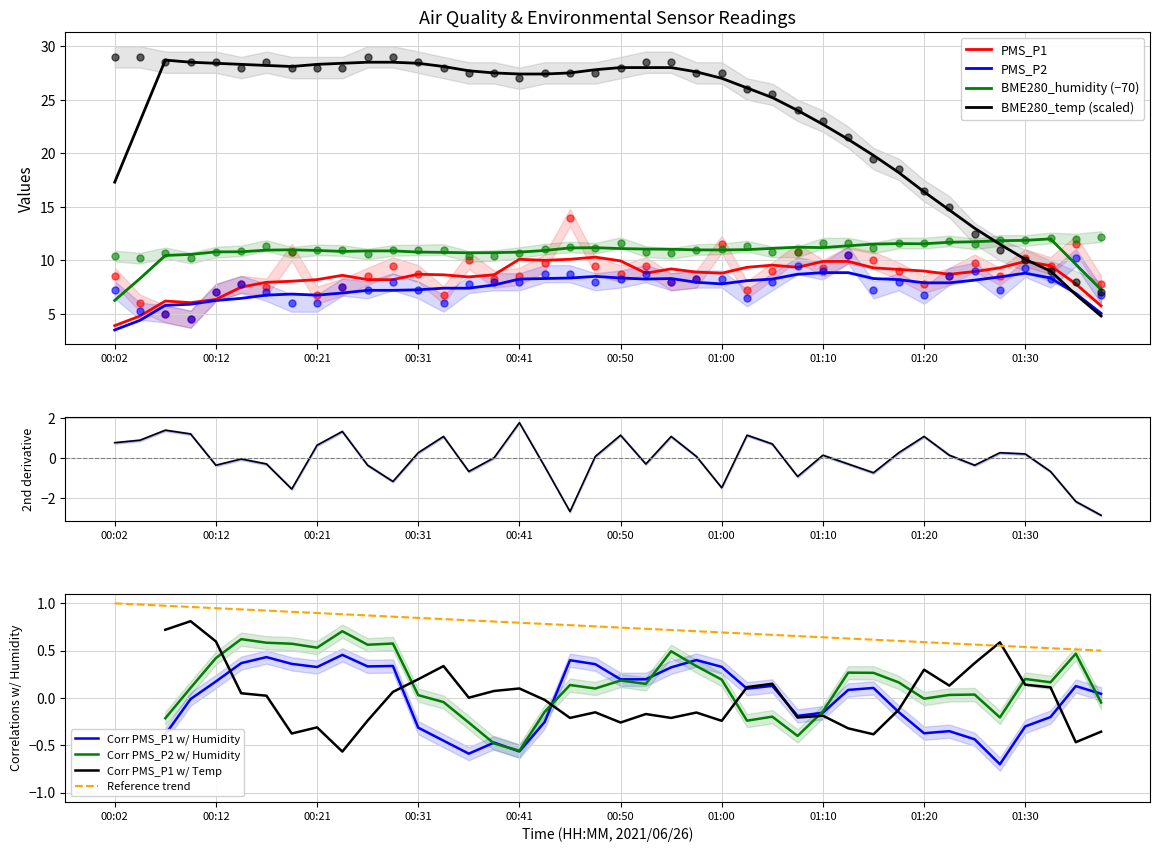

True or false: PMS_P1 has a value of 7.2 at 01:03.

True